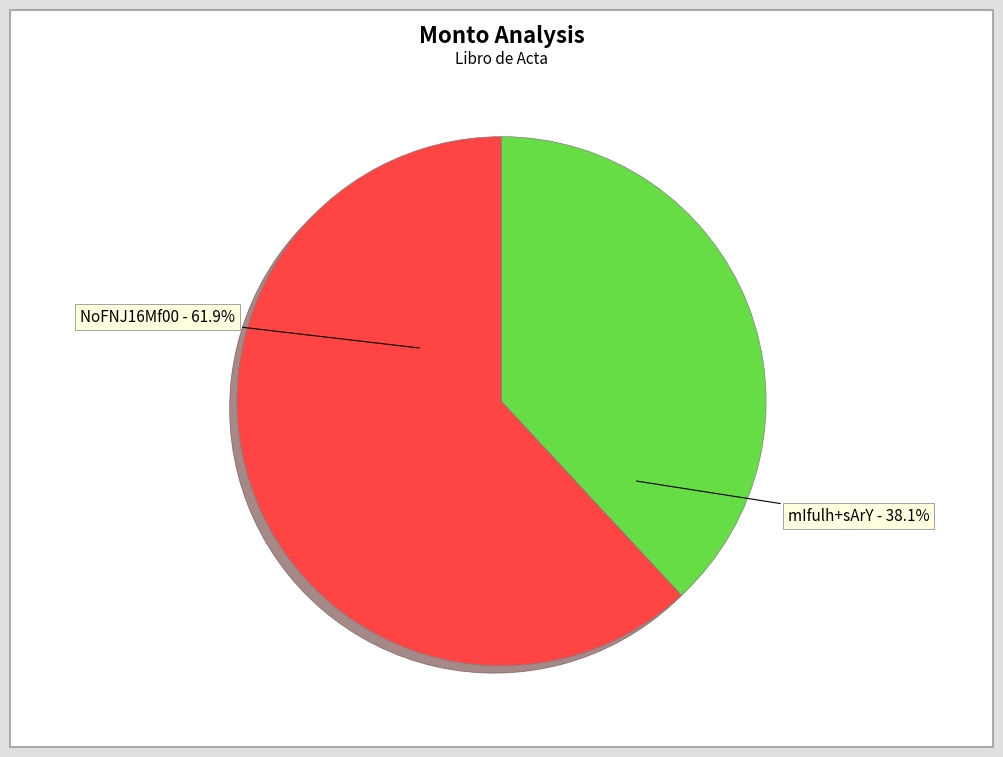

What is the majority slice?

NoFNJ16Mf00 - 61.9%